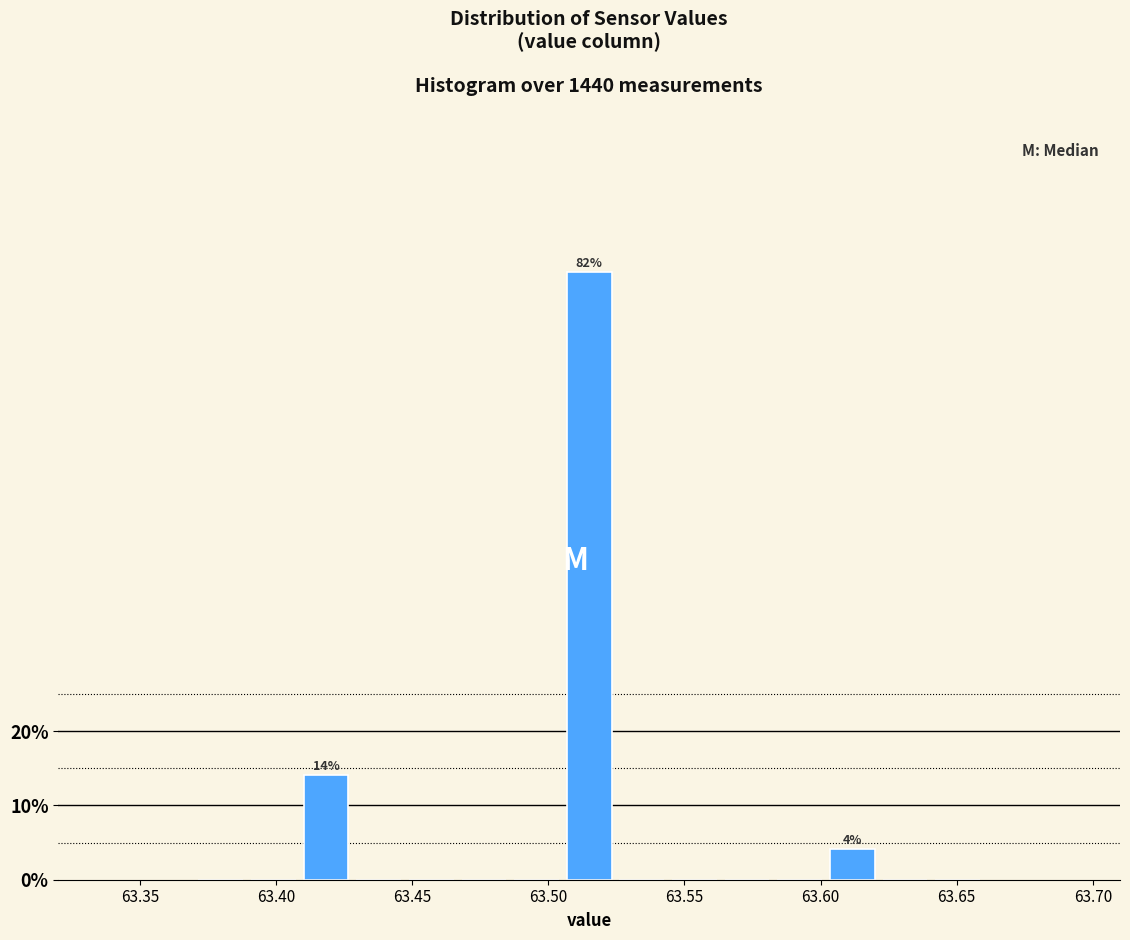

Read against the x-axis, roughly where is the centre of the tallest bar?

63.515